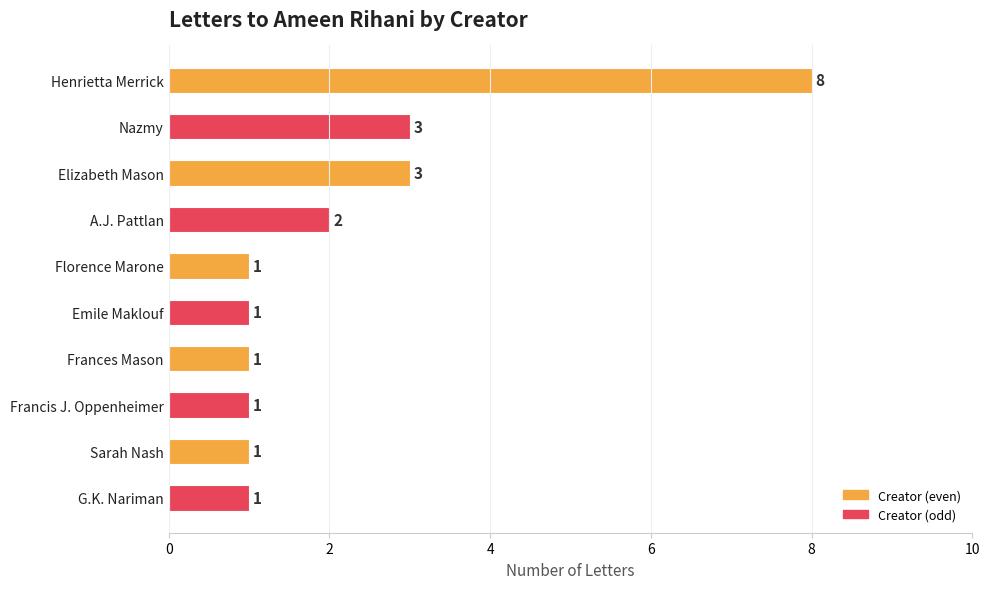

What is the label of the 2nd bar from the top?

Nazmy